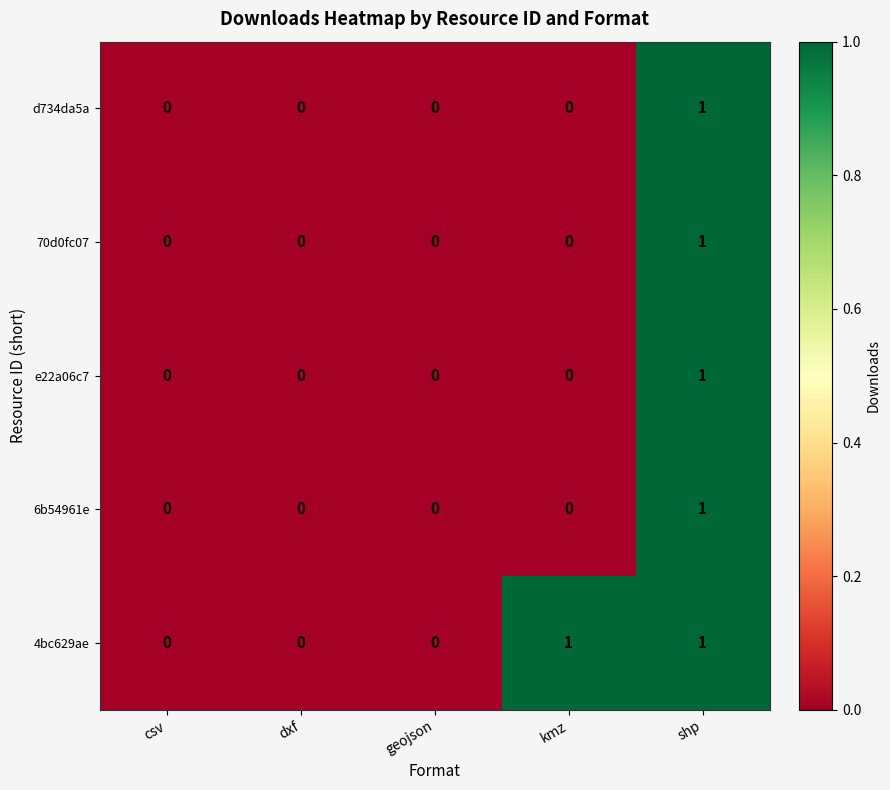

What is the total value across all series at shp?

5